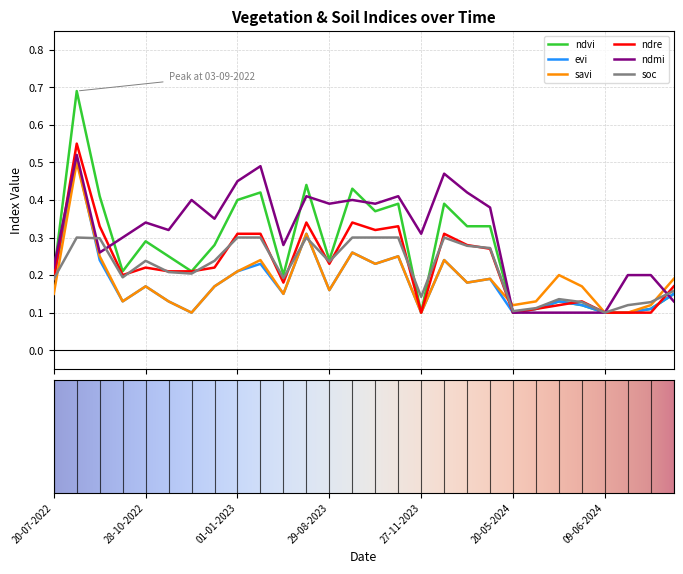

Which series has the widest spread of values?

ndvi